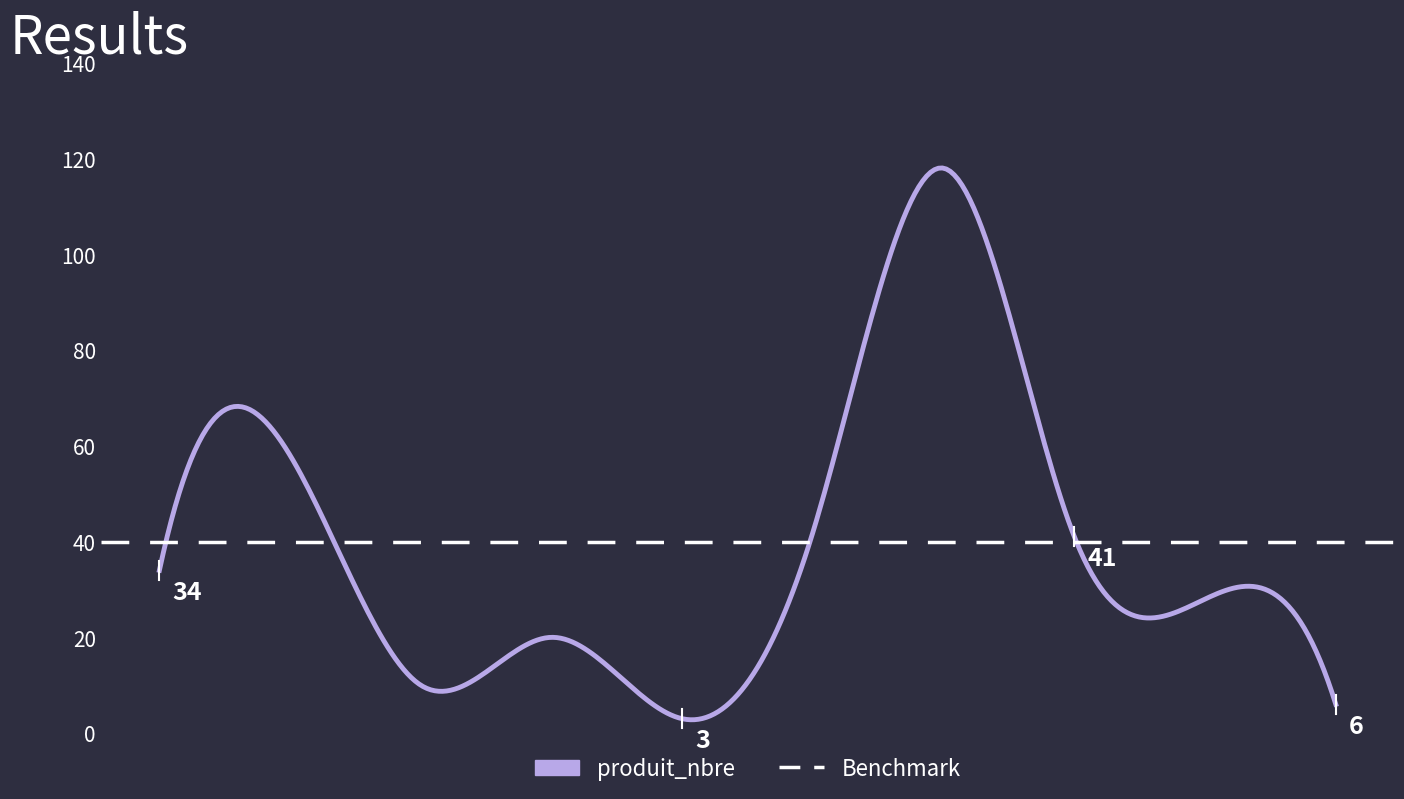

At which label does produit_nbre reach its peak?

40/60 EPICEA